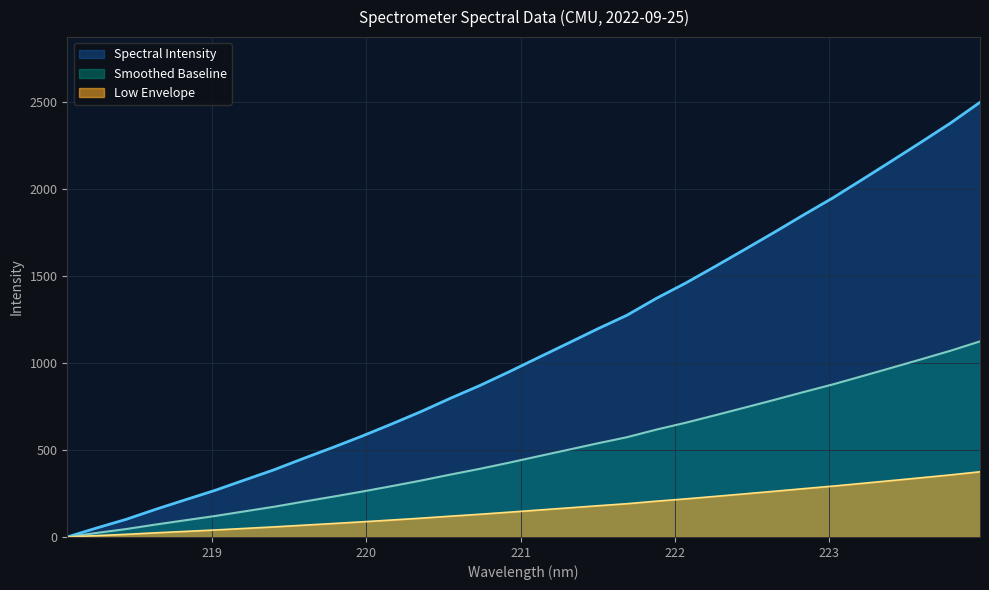

What is the label of the 13th point from the right?

221.6902